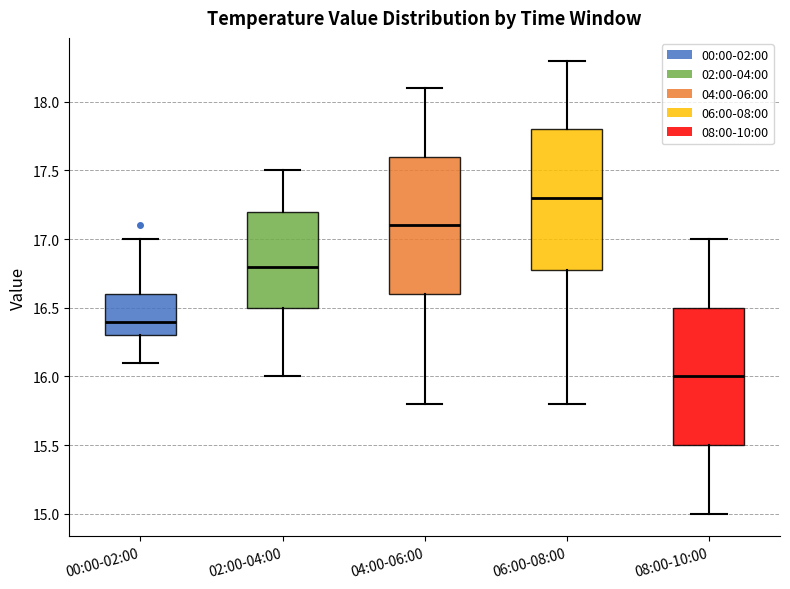

Reading left to right, read every box against the y-axis: the position of its median line, the range the box covers, and the ends of its whiskers. The values are not printed on the chart, so give them approximately, as read against the axis.

00:00-02:00: median 16.4, box 16.3 to 16.6, whiskers 16.1 to 17.0
02:00-04:00: median 16.8, box 16.5 to 17.2, whiskers 16.0 to 17.5
04:00-06:00: median 17.1, box 16.6 to 17.6, whiskers 15.8 to 18.1
06:00-08:00: median 17.3, box 16.8 to 17.8, whiskers 15.8 to 18.3
08:00-10:00: median 16.0, box 15.5 to 16.5, whiskers 15.0 to 17.0